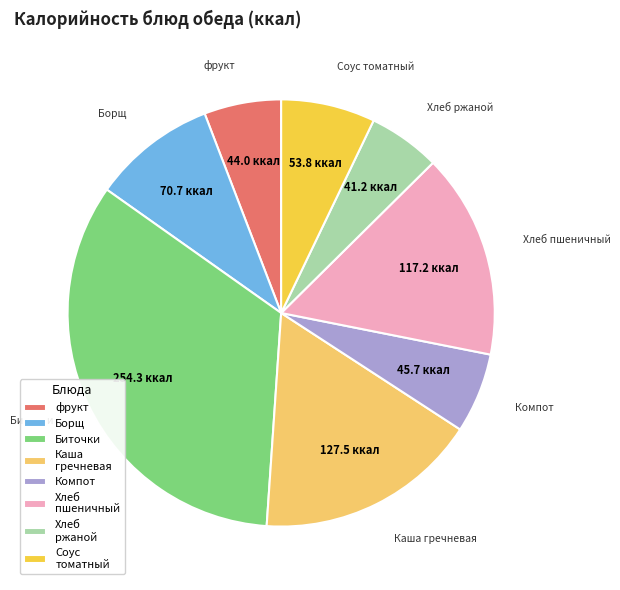

Approximately how many times larger is the value at Борщ compared to Хлеб ржаной?

1.7